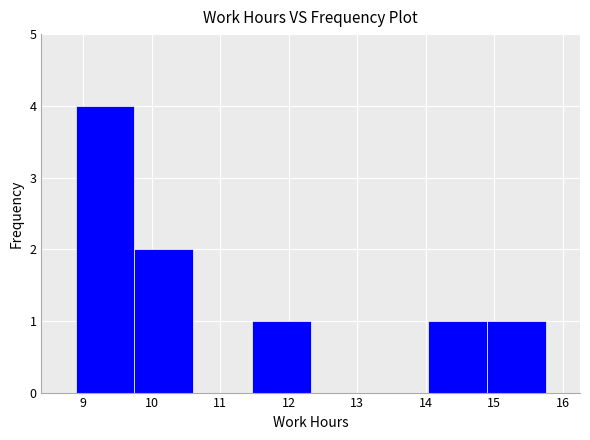

What is the height of the bar covering 9.7 to 10.6 on the x-axis? Neither the bar edges nor the heights are printed on the chart, so give them approximately, as read against the axes.

2